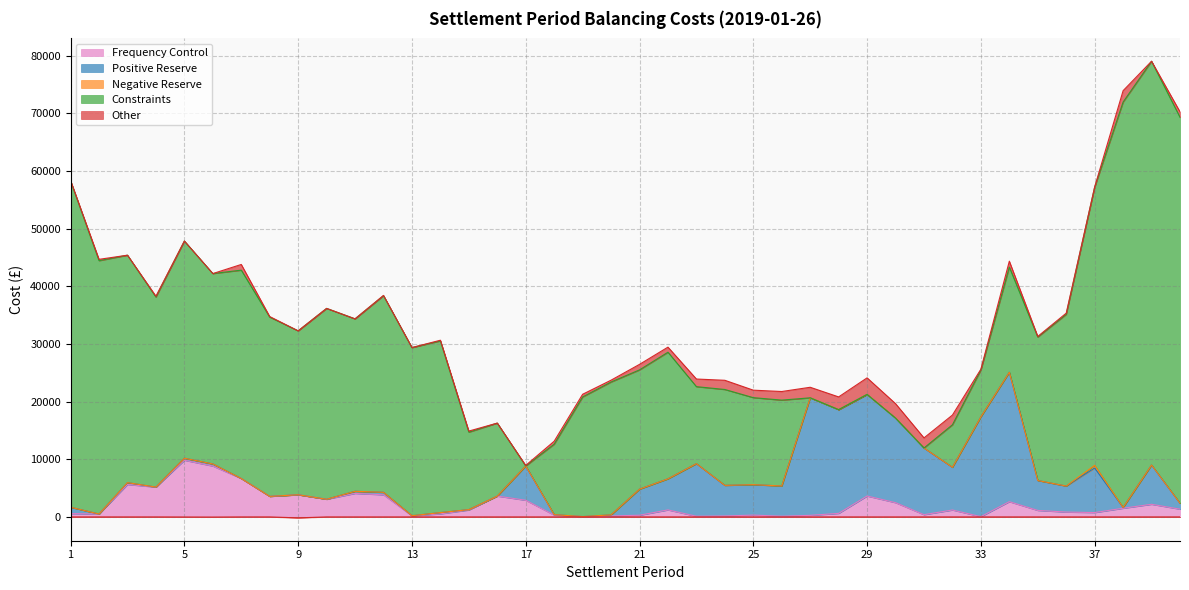

Rank the series at 25 from lowest to highest value.

Negative Reserve, Frequency Control, Other, Positive Reserve, Constraints